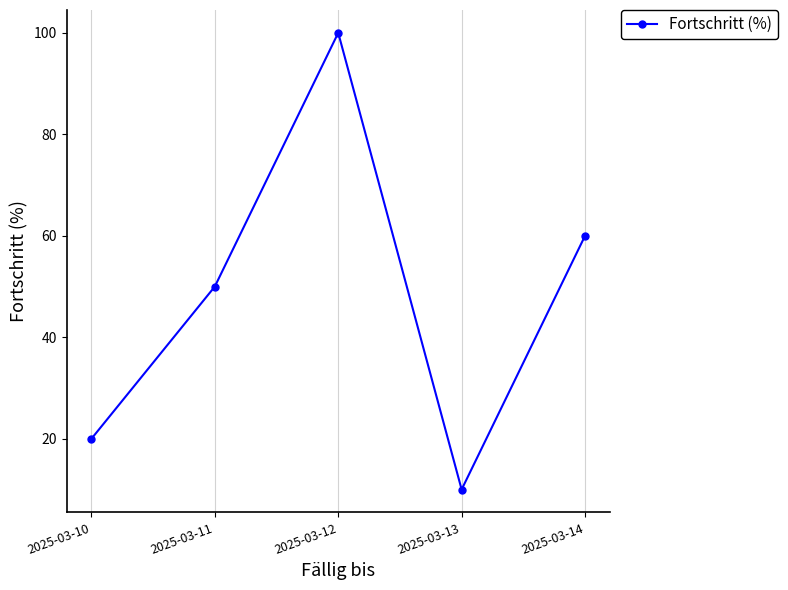

What is the average value?

48